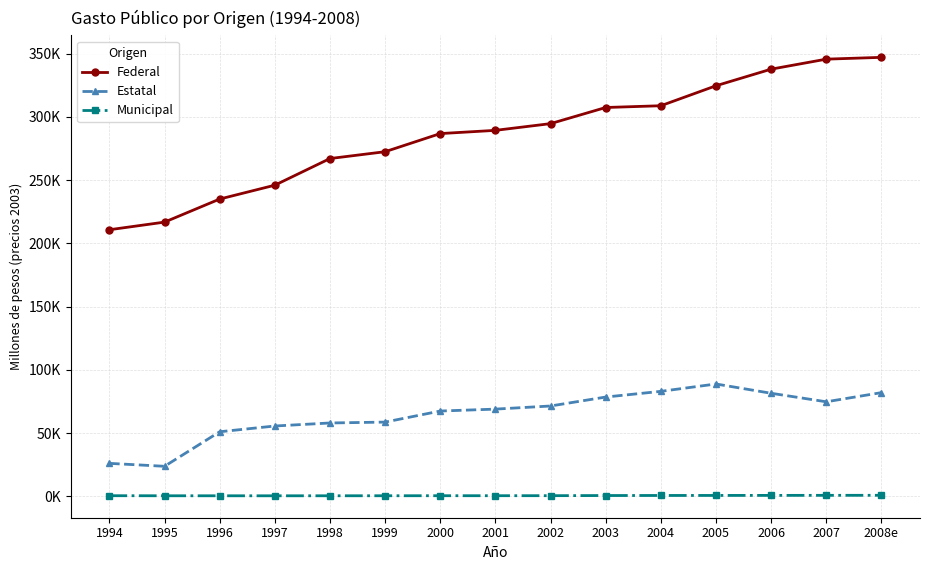

Which series has the widest spread of values?

Federal